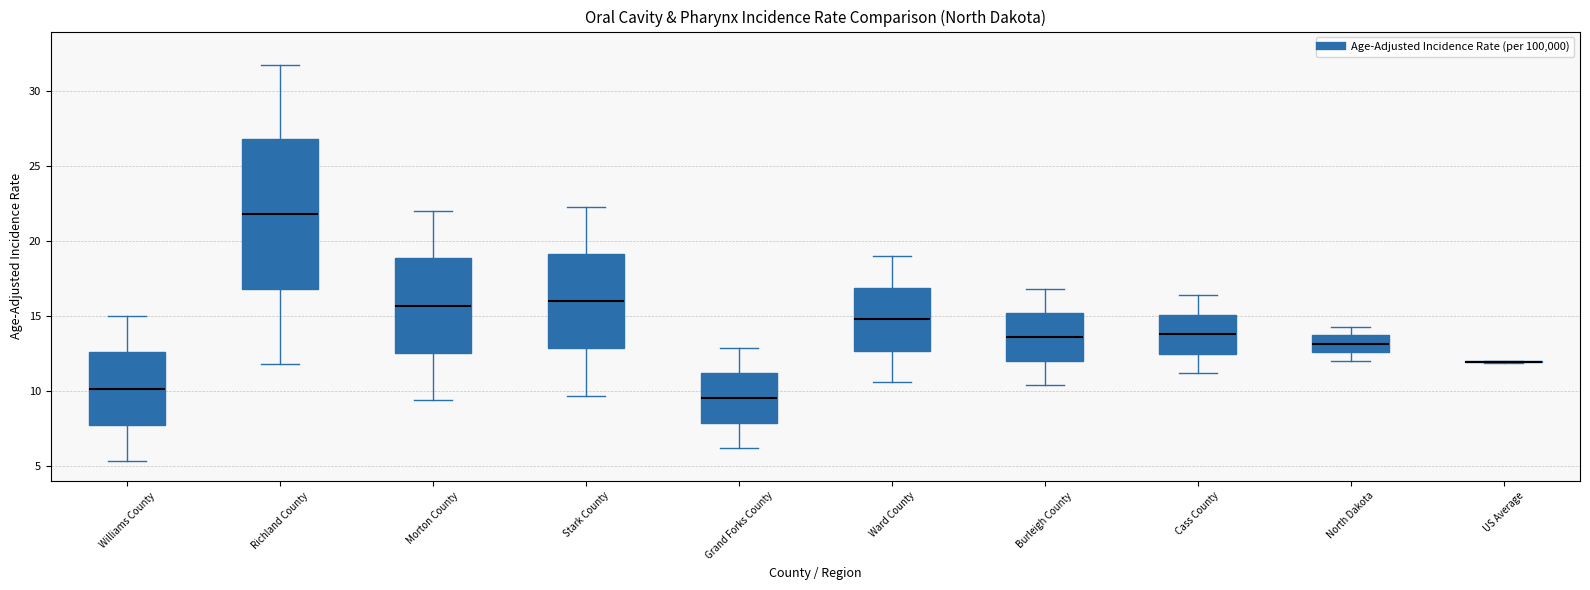

Which box is the tallest, from its lower edge to its upper edge?

Richland County